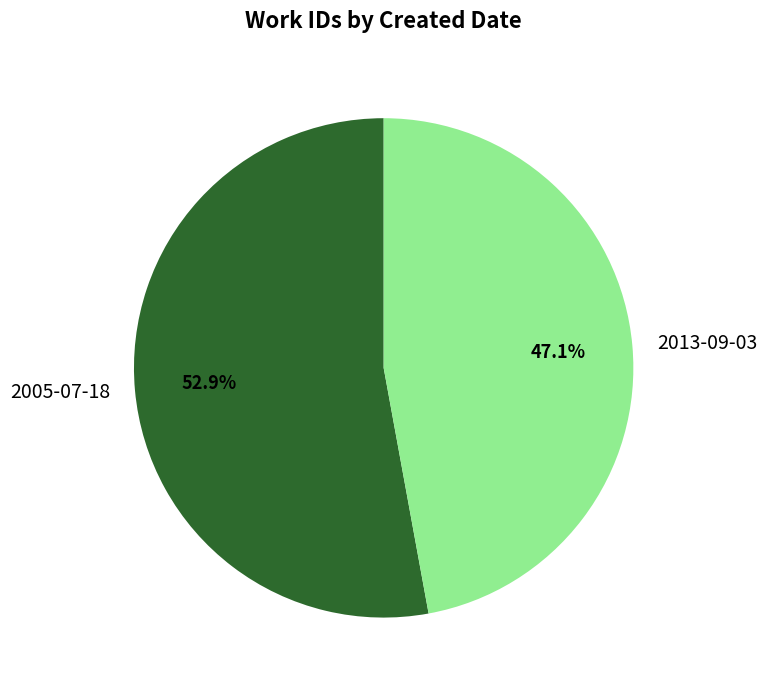

How many slices are in this pie chart?

2